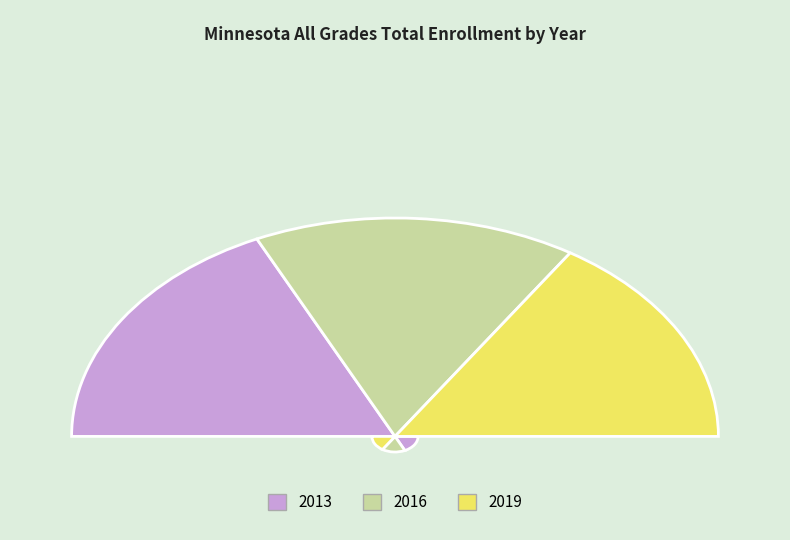

What percentage is NOT represented by 2013?

64.0%